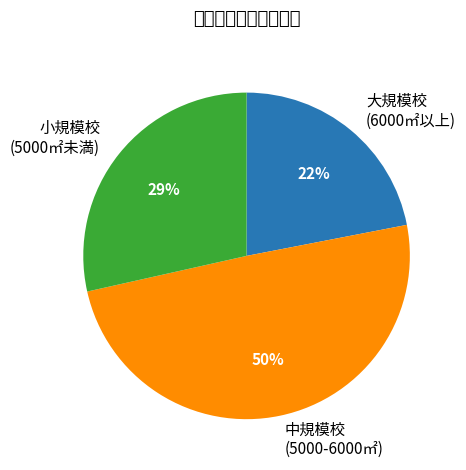

To the nearest percent, what is the average slice percentage?

33%